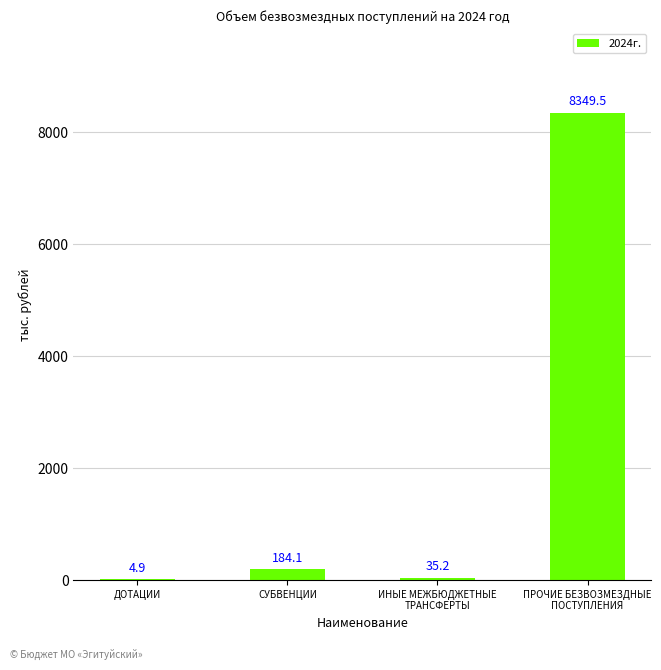

What value does the data have at ДОТАЦИИ?

4.9